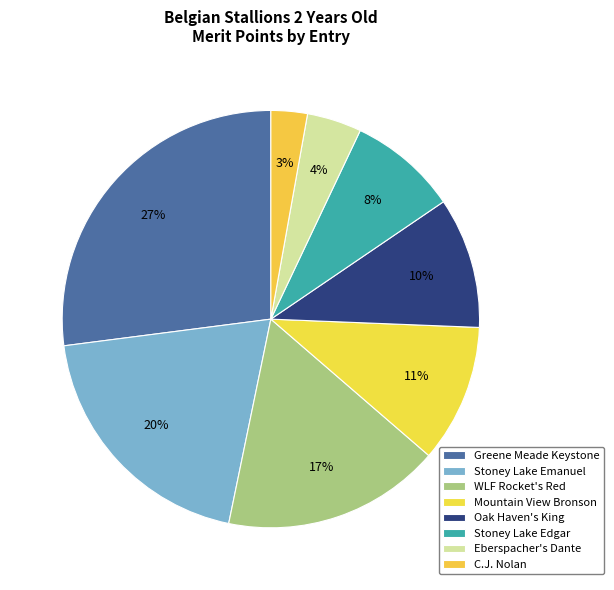

How many segments does this pie chart have?

8